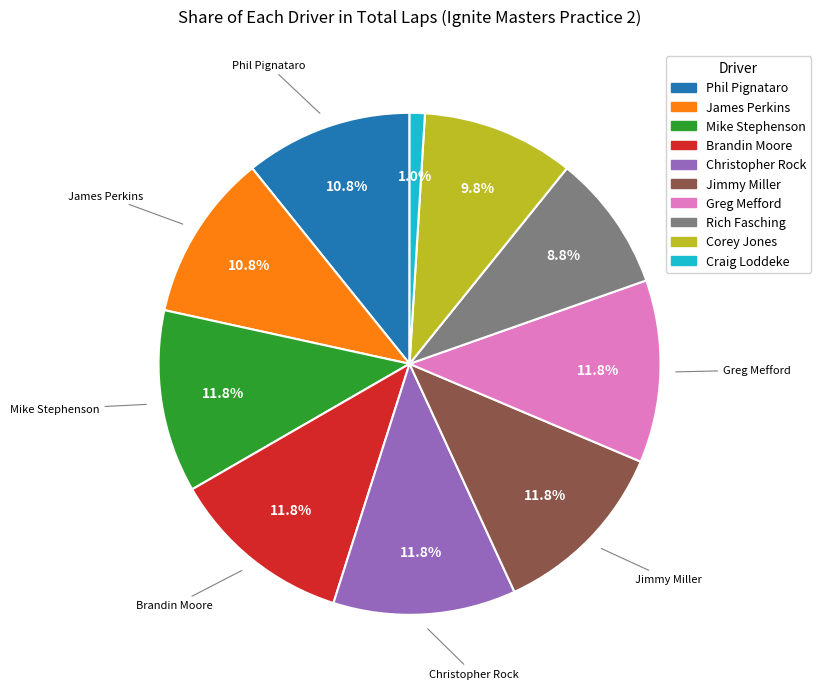

Which slice is the smallest?

Craig Loddeke